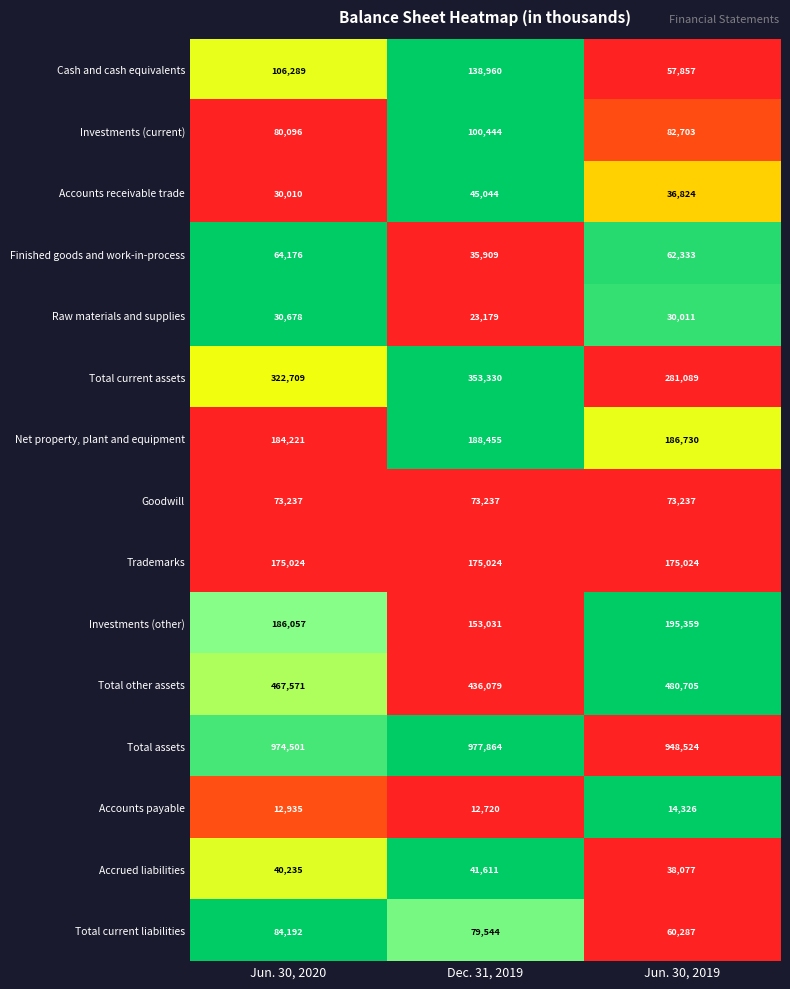

At which label is Investments (other) closest to 174195?

Jun. 30, 2020